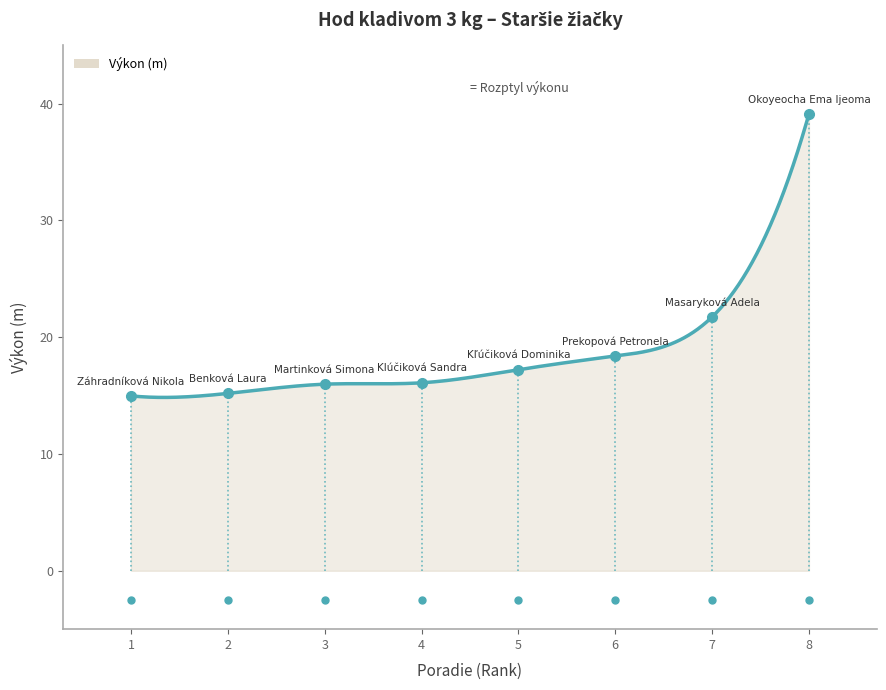

What is the sum of all values?

5544.7